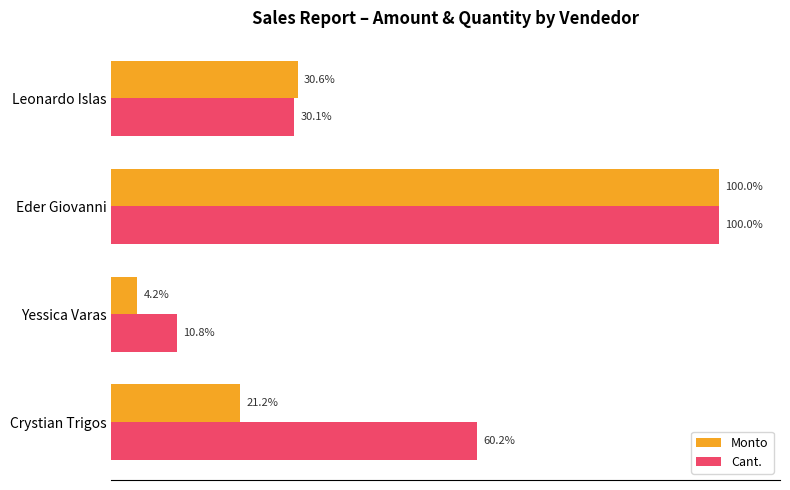

List the labels in order of Monto value, largest first.

Eder Giovanni, Leonardo Islas, Crystian Trigos, Yessica Varas